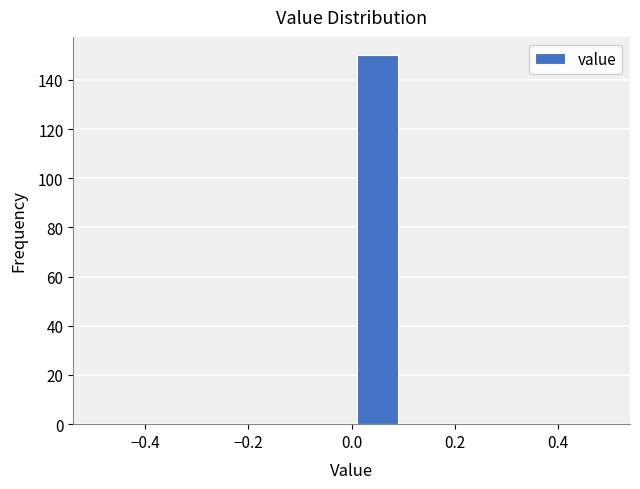

Over which range of the x-axis is the bar tallest?

0.0 to 0.1